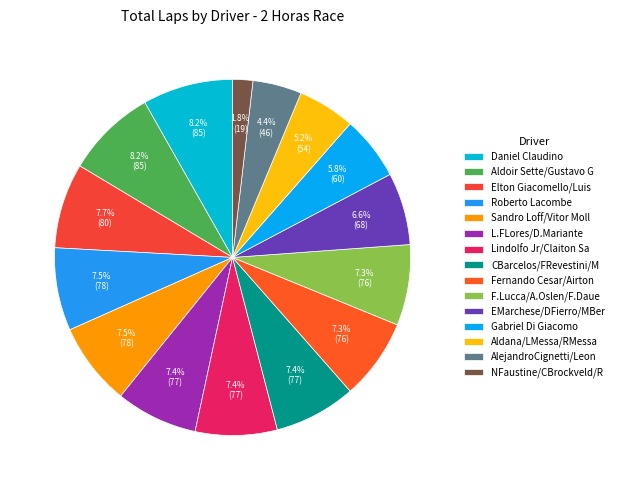

How many segments does this pie chart have?

15